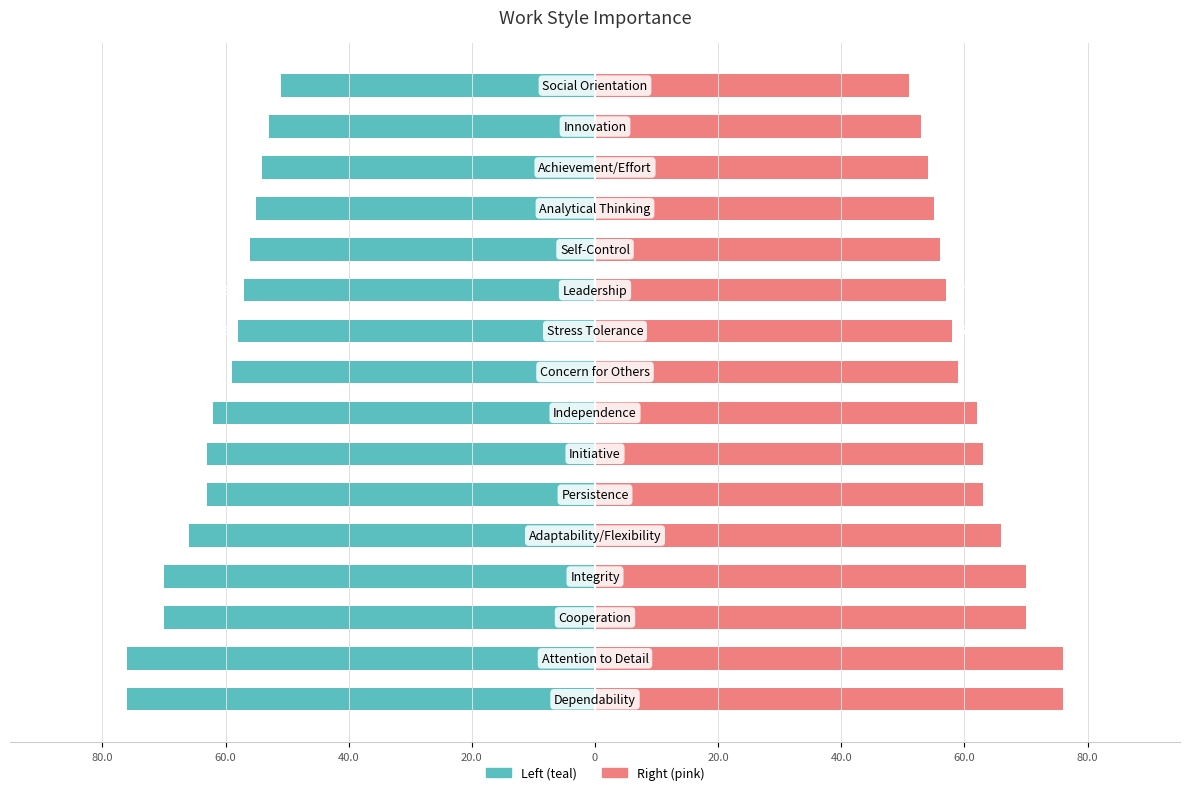

What is the difference between the maximum and minimum values in the Importance (Right) series?

25